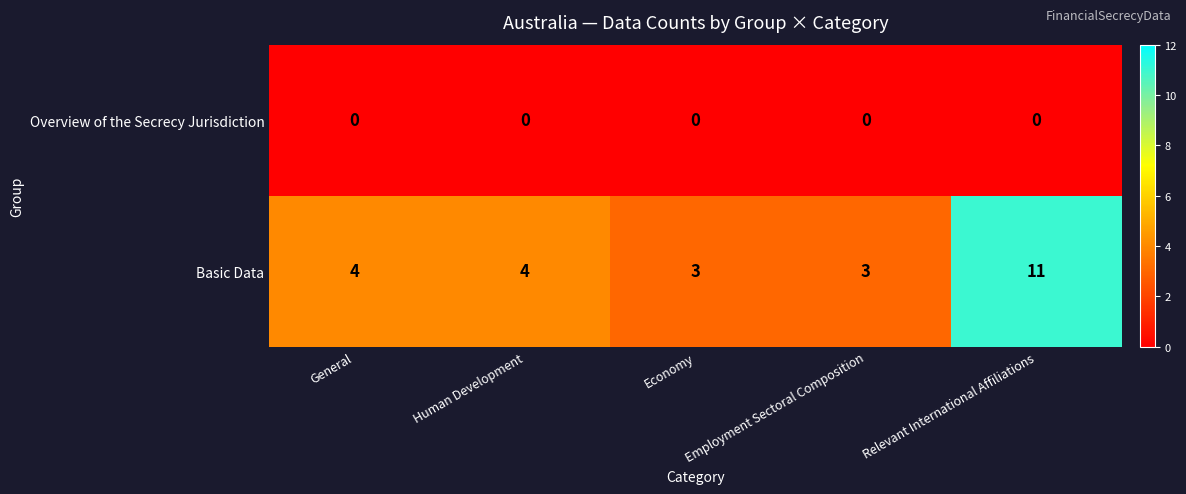

What is the average value of the Basic Data series?

5